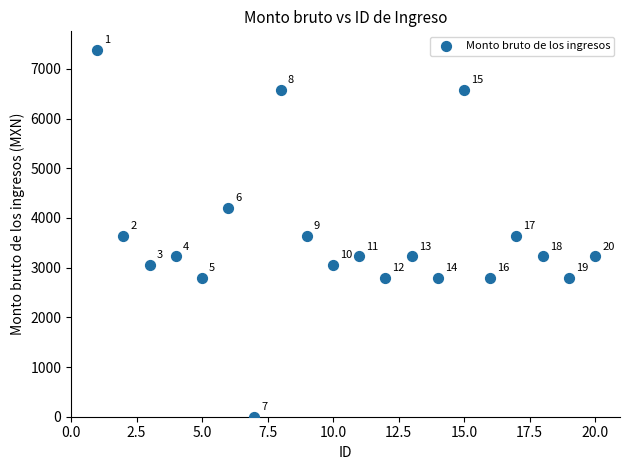

What Y value in the scatter plot is closest to 3693?

3641.0